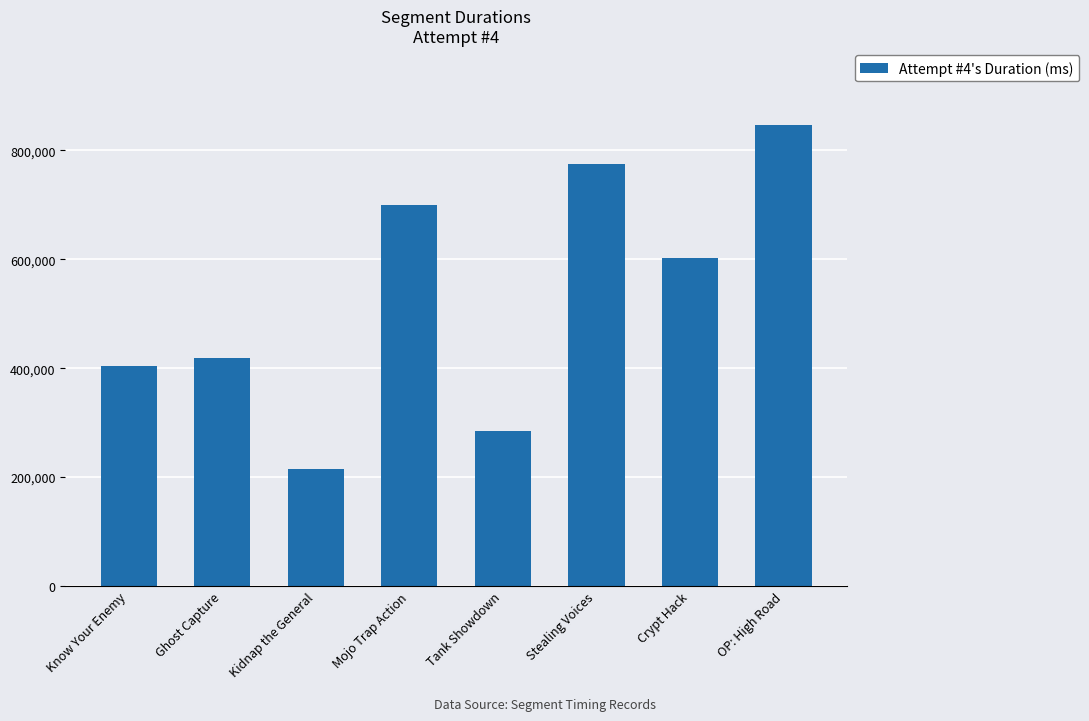

Which label corresponds to the smallest value in the chart?

Kidnap the General